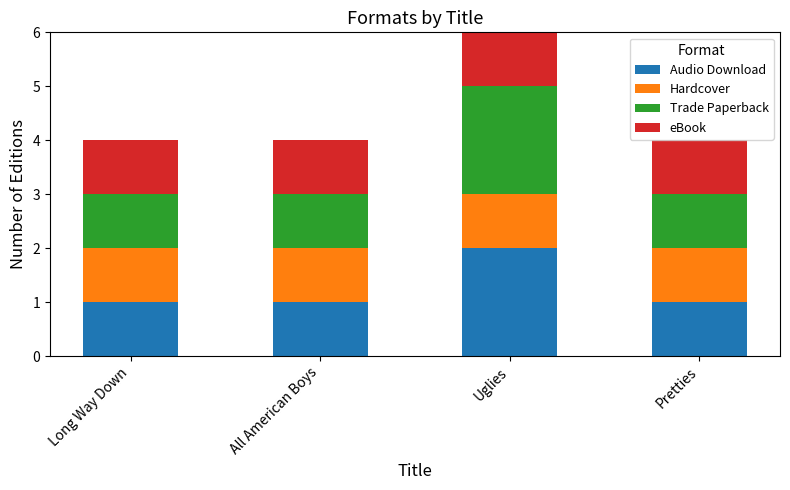

At which category is the sum across all series the highest?

Uglies